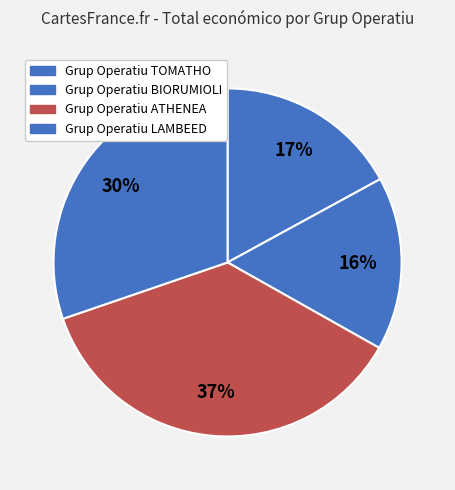

Which slice is the largest?

Grup Operatiu ATHENEA